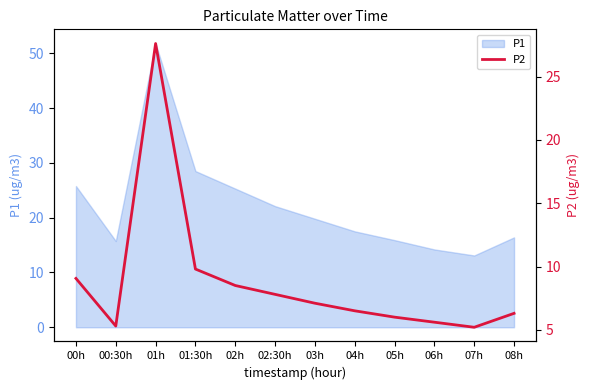

At which label does P1 first exceed 19?

00h